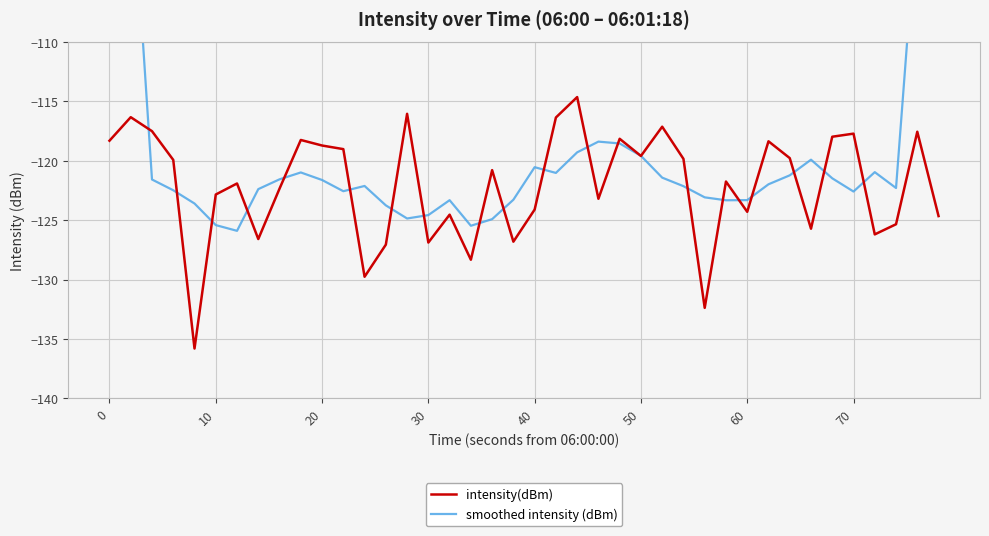

How many data points in intensity(dBm) are less than -120?

21